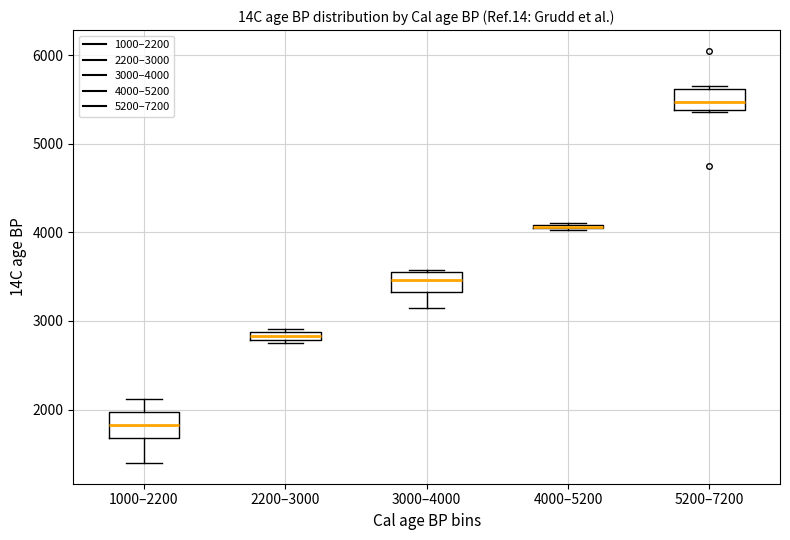

Where is the lower edge of the box for 4000–5200 on the y-axis? The values are not printed on the chart, so give them approximately, as read against the axis.

4000